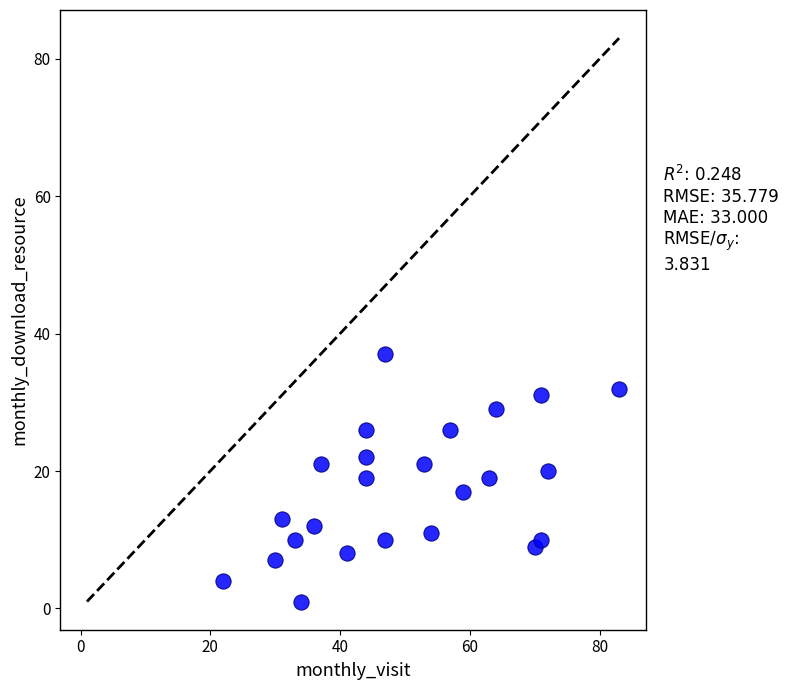

What is the range of Y values (max minus min)?

36